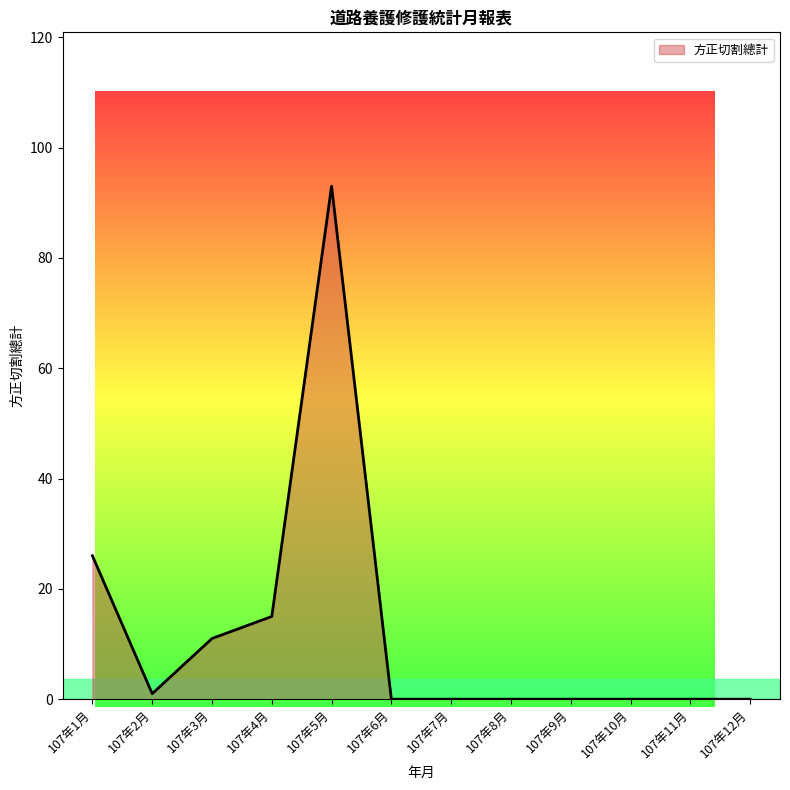

Reading left to right, transcribe all the data shown in this chart.

26	1	11	15	93	0	0	0	0	0	0	0